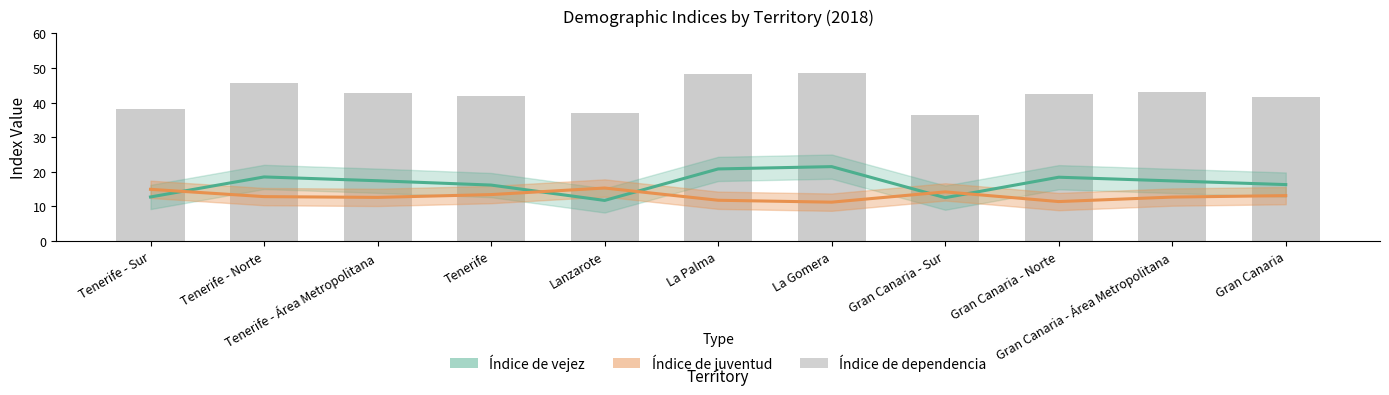

What is the maximum value shown in the chart?

48.5